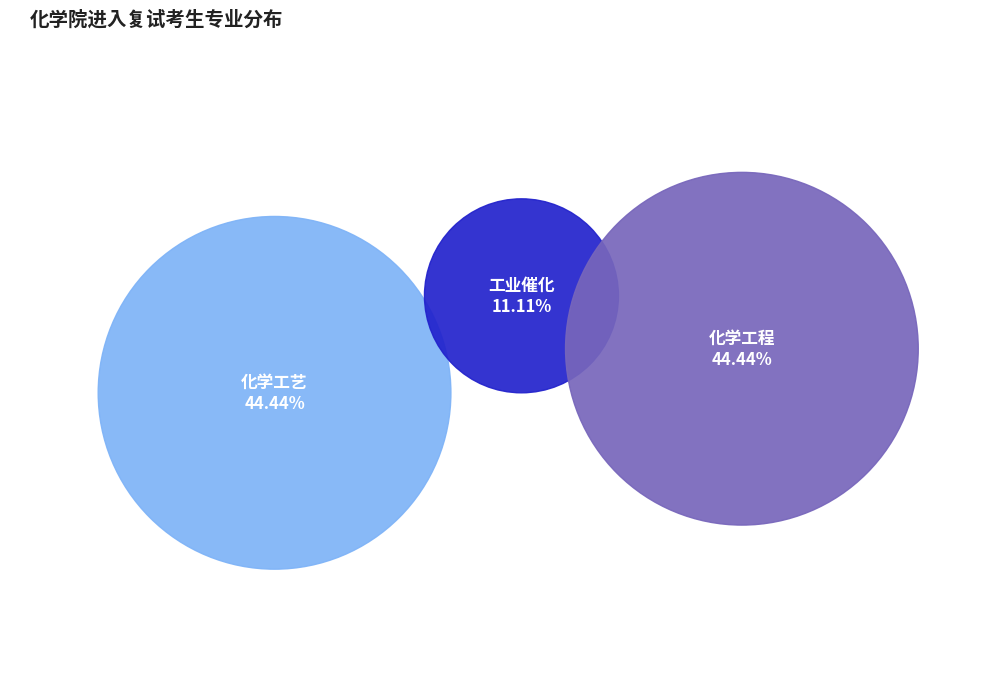

To the nearest percent, what is the difference between the 工业催化 and 化学工程 slice percentages?

33%